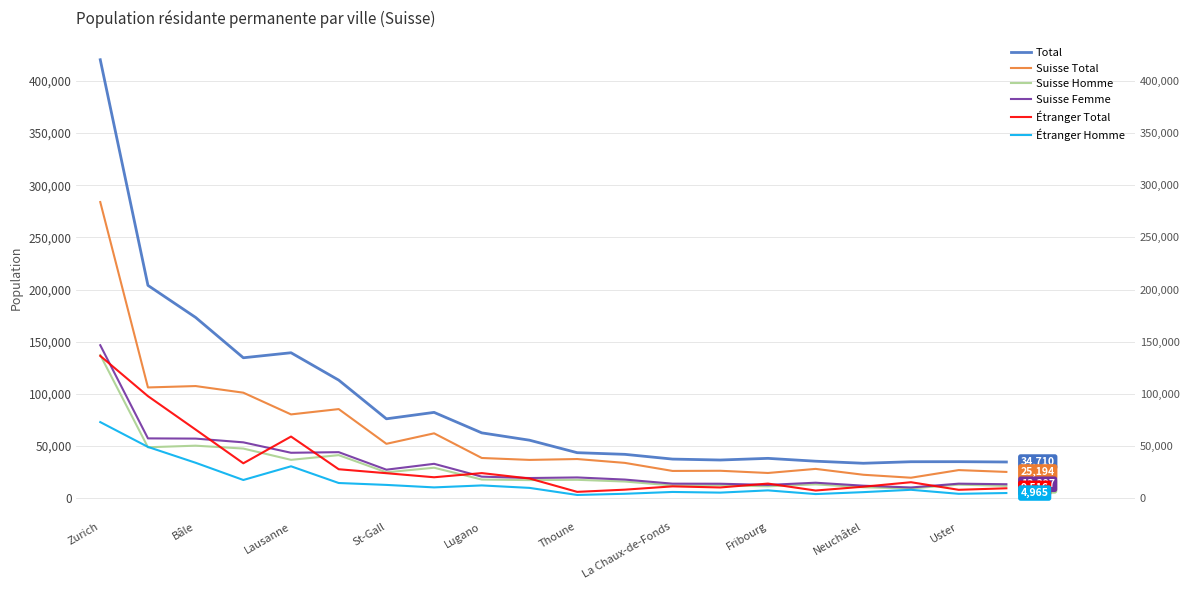

At which category is the sum across all series the highest?

Zurich